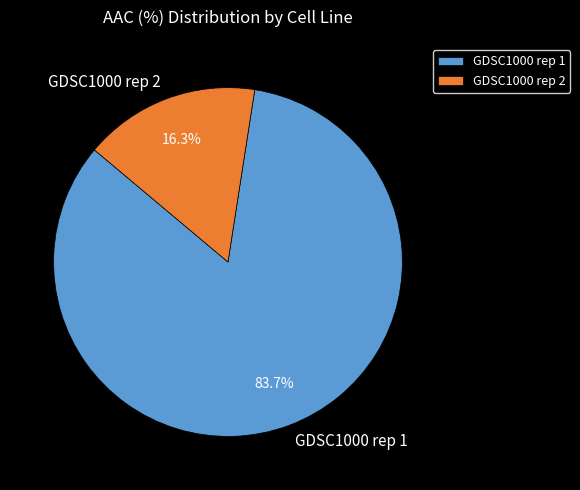

What is the total percentage of GDSC1000 rep 2 and GDSC1000 rep 1?

100.0%